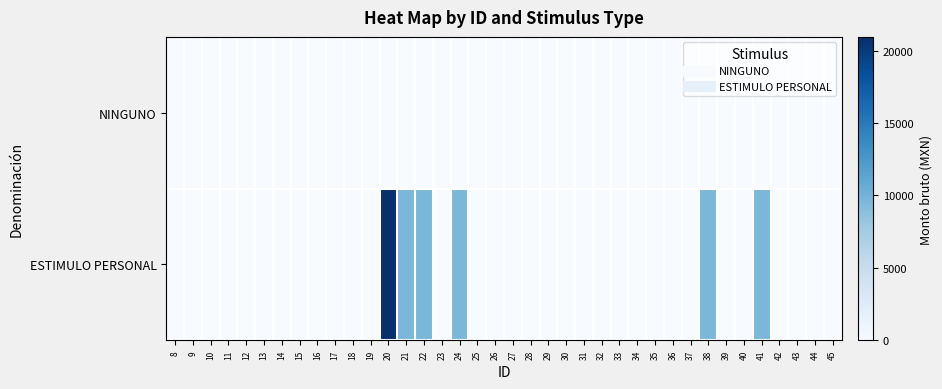

Reading left to right, what are all the values shown in this chart?

NINGUNO: 8=0	9=0	10=0	11=0	12=0	13=0	14=0	15=0	16=0	17=0	18=0	19=0	20=0	21=0	22=0	23=0	24=0	25=0	26=0	27=0	28=0	29=0	30=0	31=0	32=0	33=0	34=0	35=0	36=0	37=0	38=0	39=0	40=0	41=0	42=0	43=0	44=0	45=0
ESTIMULO PERSONAL: 8=0	9=0	10=0	11=0	12=0	13=0	14=0	15=0	16=0	17=0	18=0	19=0	20=20950	21=9650	22=9650	23=0	24=9650	25=0	26=0	27=0	28=0	29=0	30=0	31=0	32=0	33=0	34=0	35=0	36=0	37=0	38=9650	39=0	40=0	41=9650	42=0	43=0	44=0	45=0